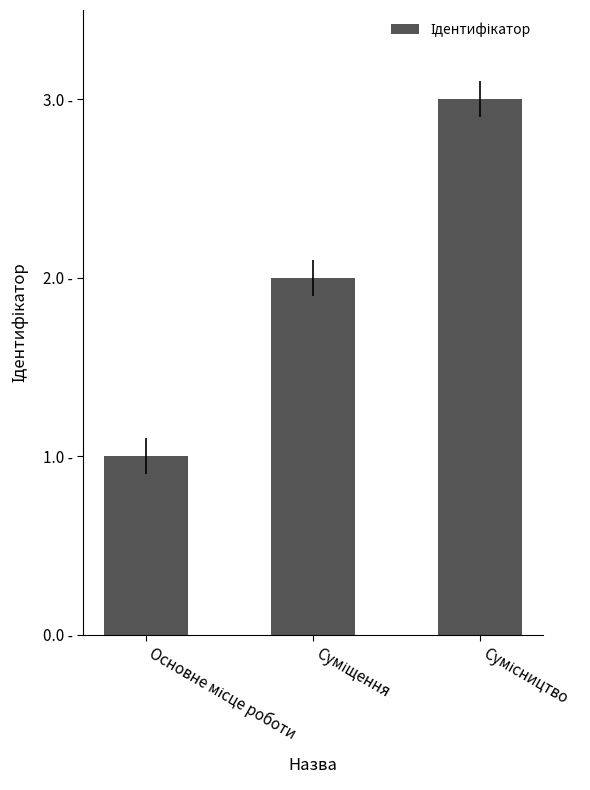

What is the change in value from Основне місце роботи to Суміщення?

+1